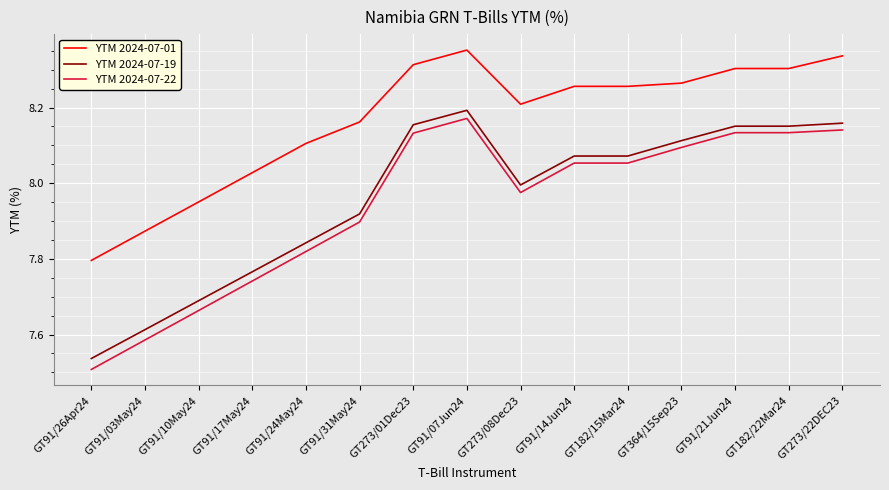

Where is YTM 2024-07-01 nearest to the value 8?

GT91/17May24